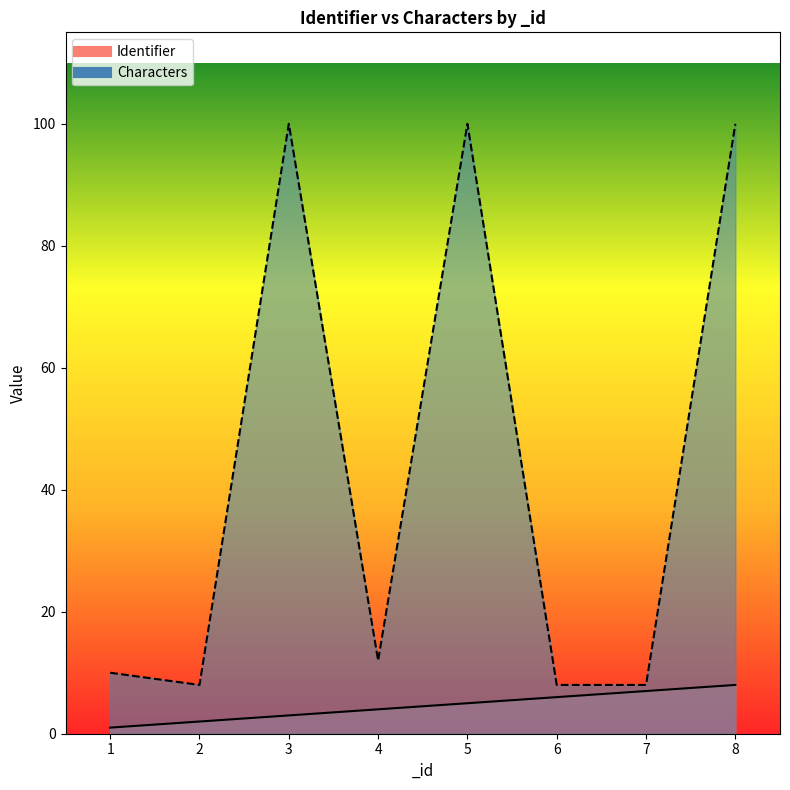

Between 1 and 2, which series saw the biggest shift?

Characters